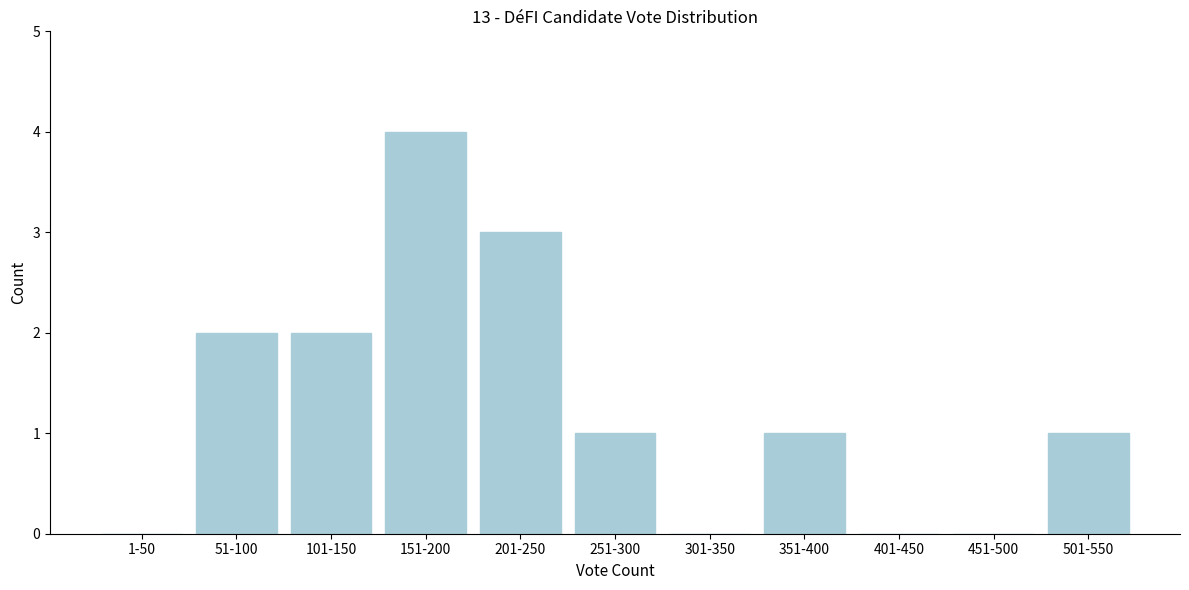

Reading right to left, transcribe all the data shown in this chart.

501-550=1	451-500=0	401-450=0	351-400=1	301-350=0	251-300=1	201-250=3	151-200=4	101-150=2	51-100=2	1-50=0